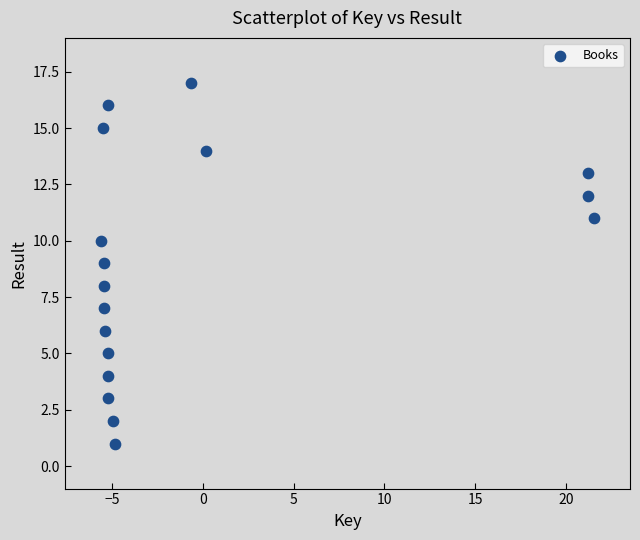

What is the range of Y values (max minus min)?

16